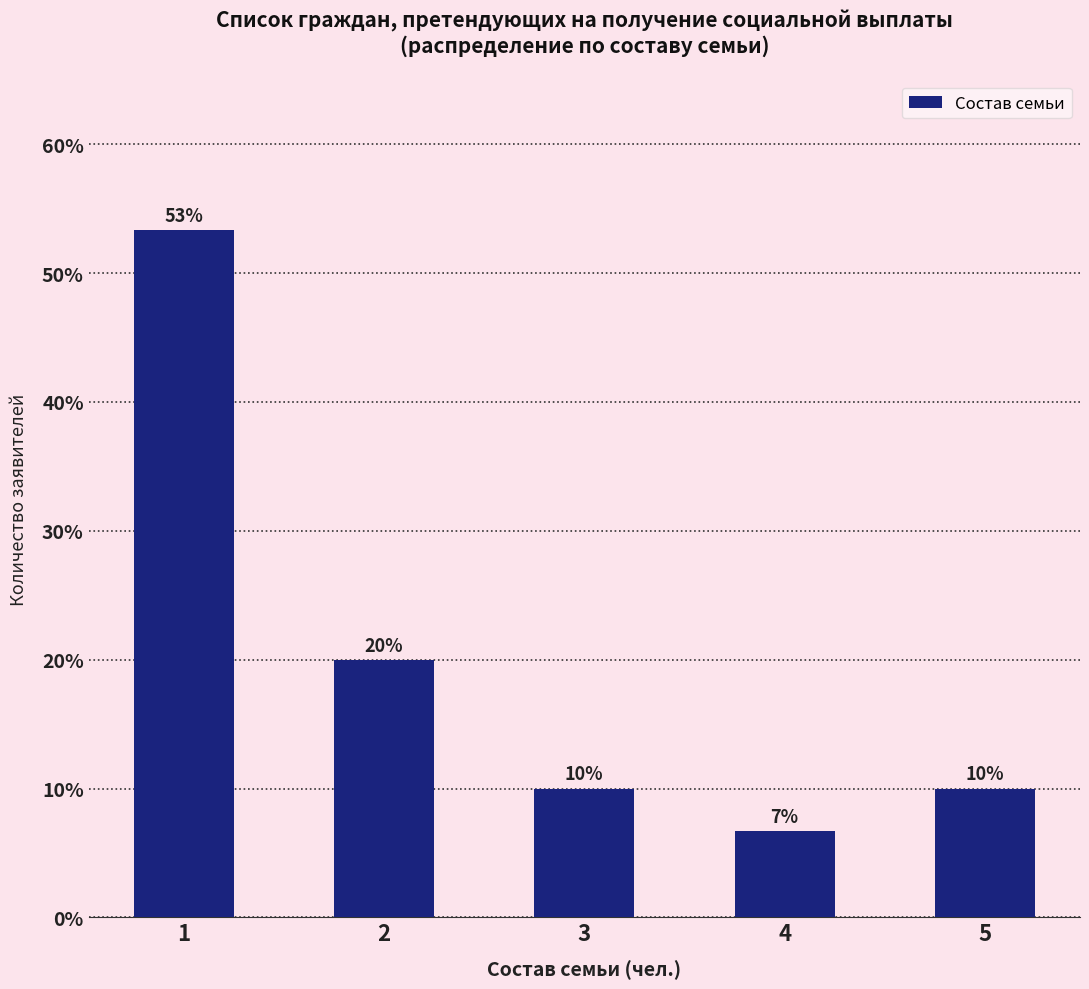

The chart shows a value of 78.0 at 1. True or false?

False